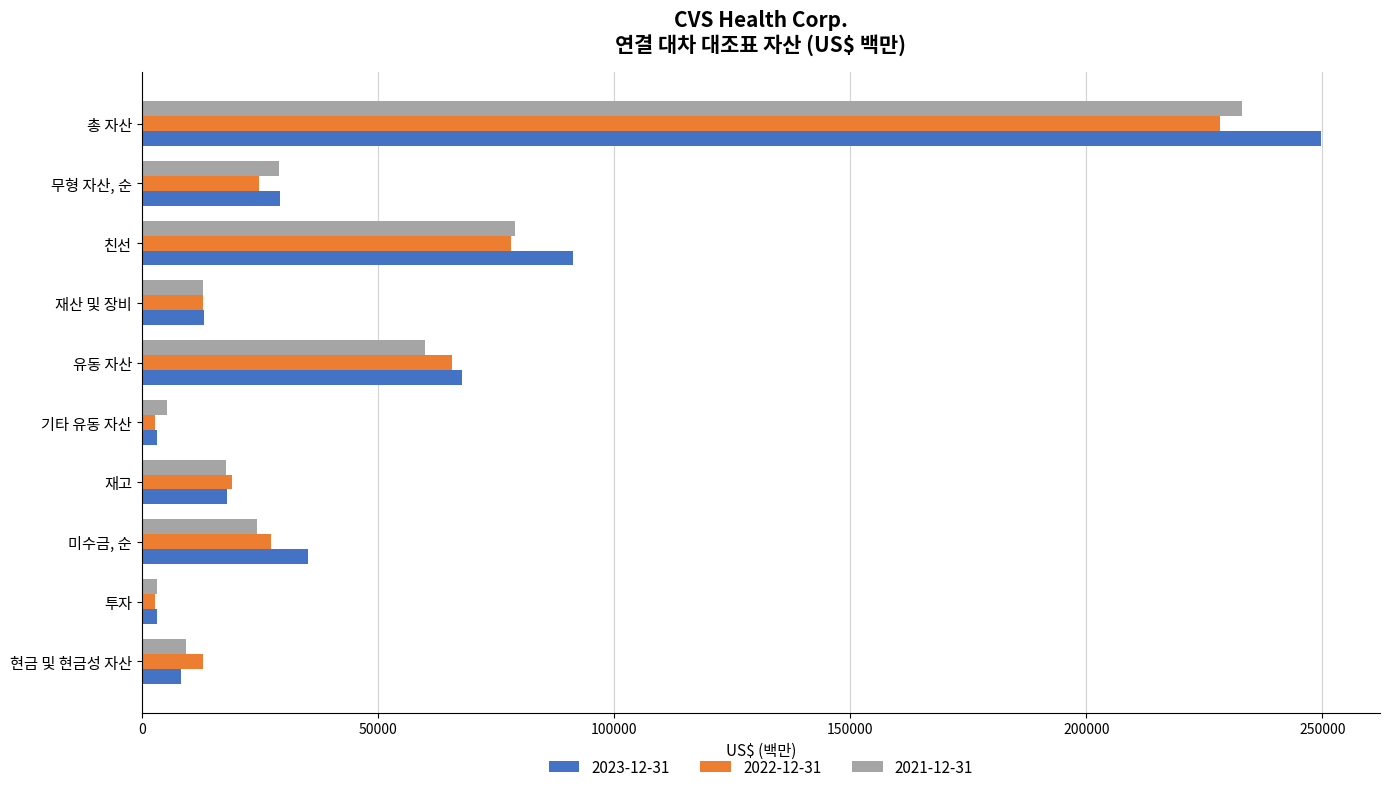

At which category is the sum across all series the highest?

총 자산